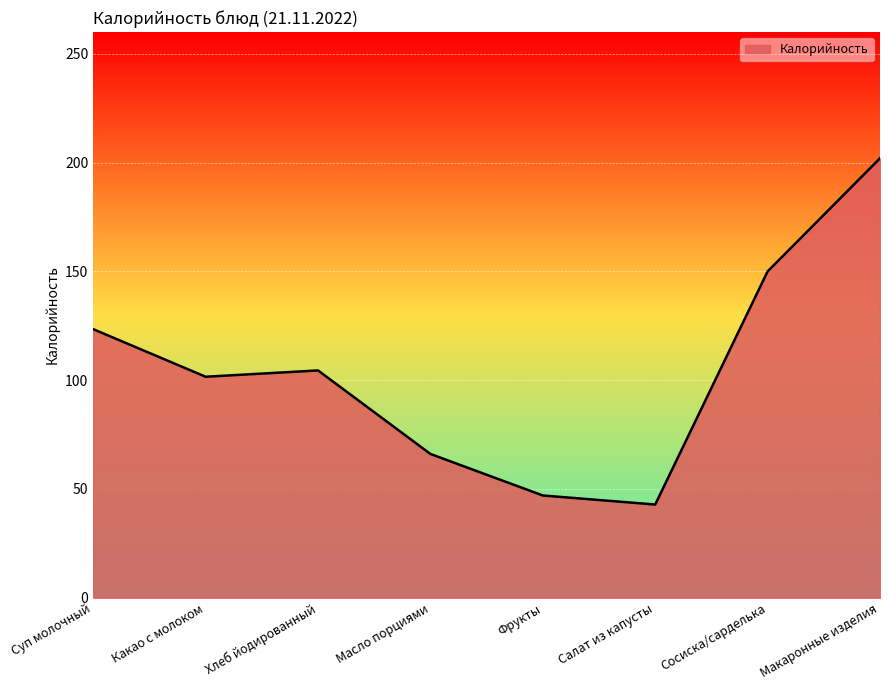

What is the smallest value displayed?

42.9